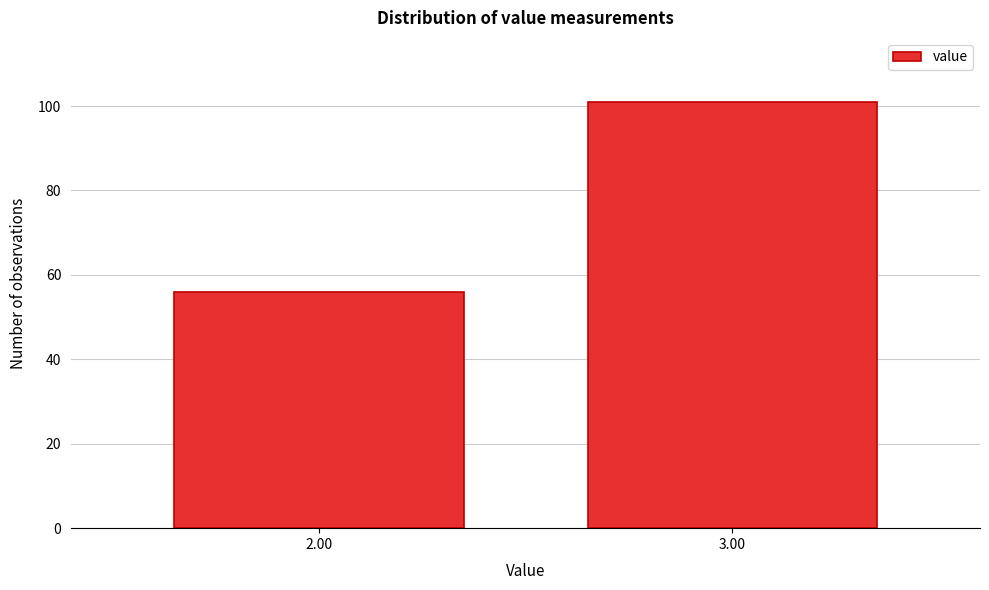

Reading left to right, list all the values displayed in this chart.

56	101